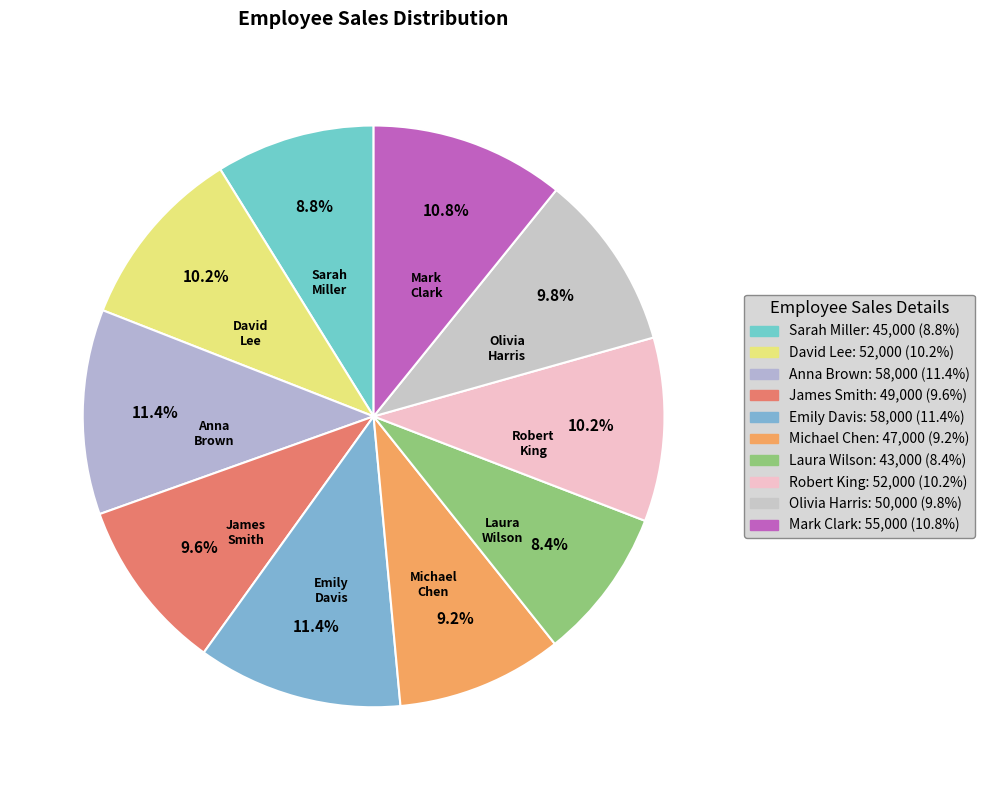

True or false: David Lee accounts for 19% of the total.

False